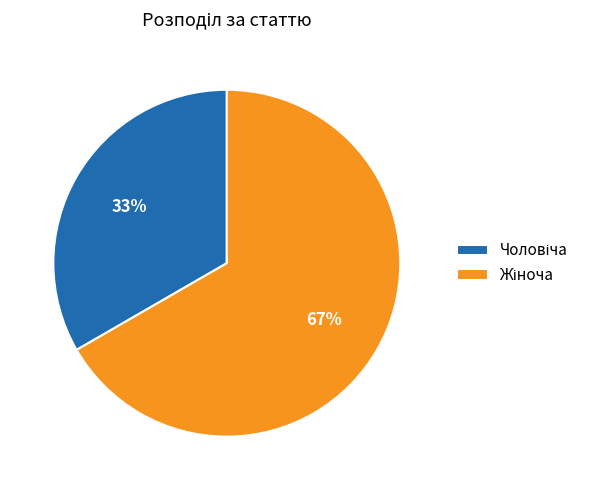

Is there any slice that represents more than half of the pie?

Yes